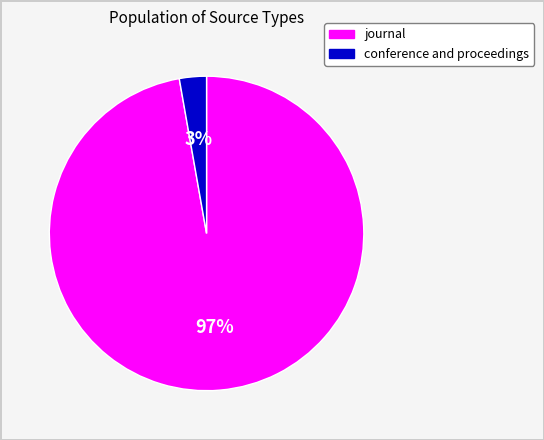

Is it true that journal is 97% of the pie?

True